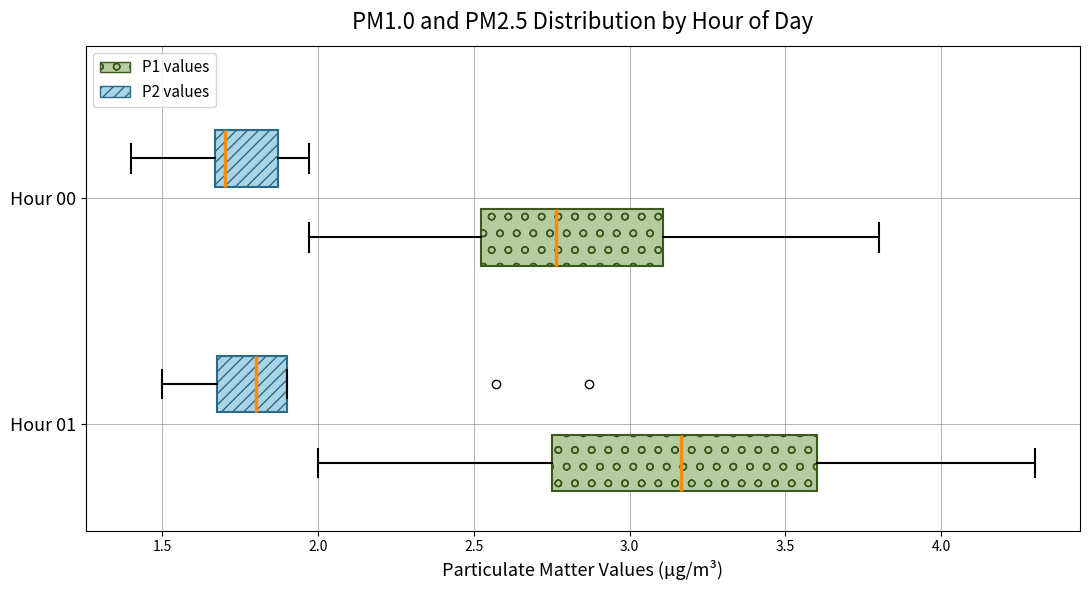

Reading bottom to top, transcribe this box plot: for each box, give where its median line is, the range the box spans, and where its two whiskers end, as read against the x-axis. The values are not printed on the chart, so give them approximately, as read against the axis.

Hour 01 (P1 values): median 3.15, box 2.75 to 3.60, whiskers 2.00 to 4.30
Hour 01 (P2 values): median 1.80, box 1.70 to 1.90, whiskers 1.50 to 1.90
Hour 00 (P1 values): median 2.75, box 2.50 to 3.10, whiskers 1.95 to 3.80
Hour 00 (P2 values): median 1.70, box 1.65 to 1.85, whiskers 1.40 to 1.95